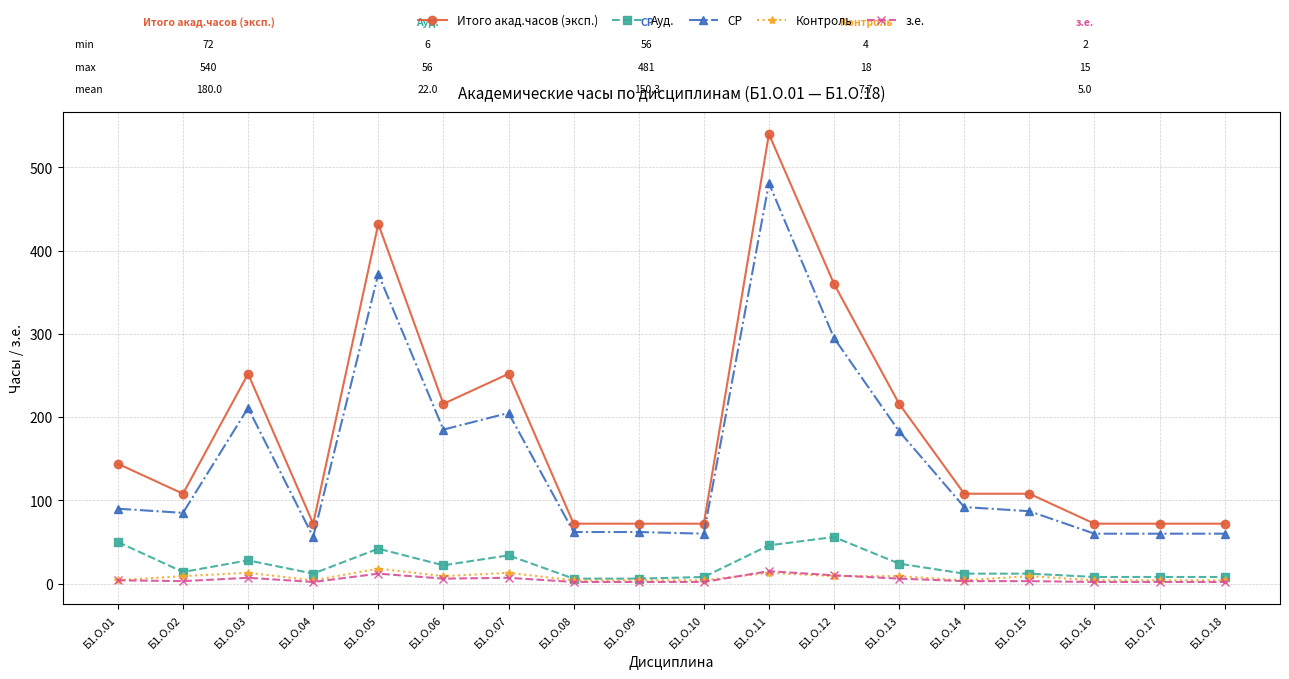

True or false: з.е. has more than 2 interior local peaks.

True